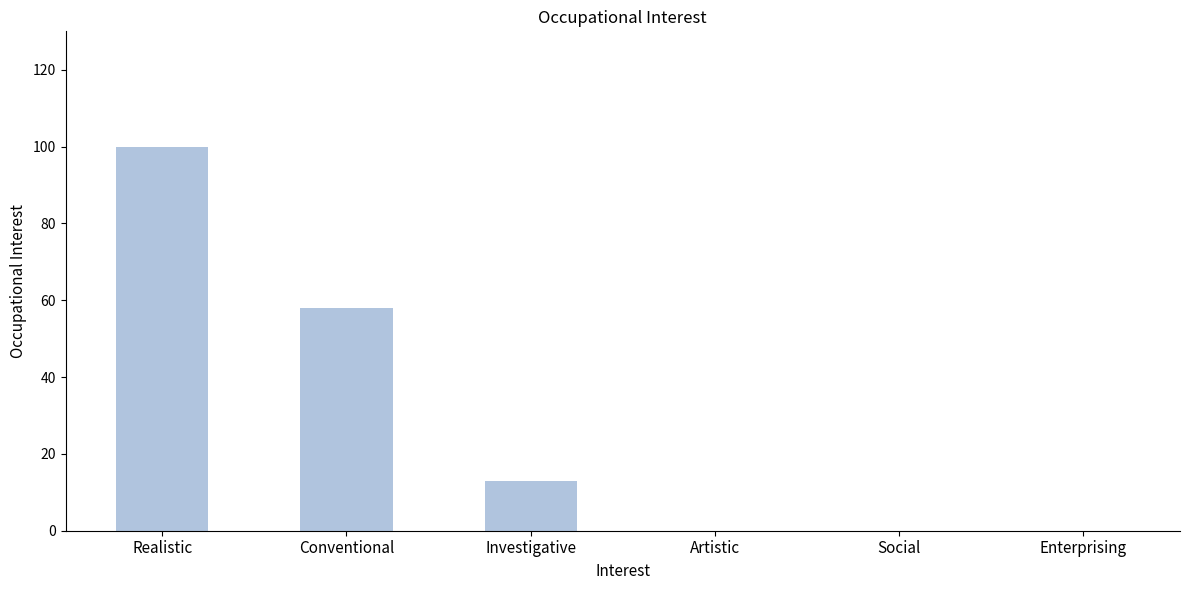

Reading right to left, what are all the values shown in this chart?

0	0	0	13	58	100